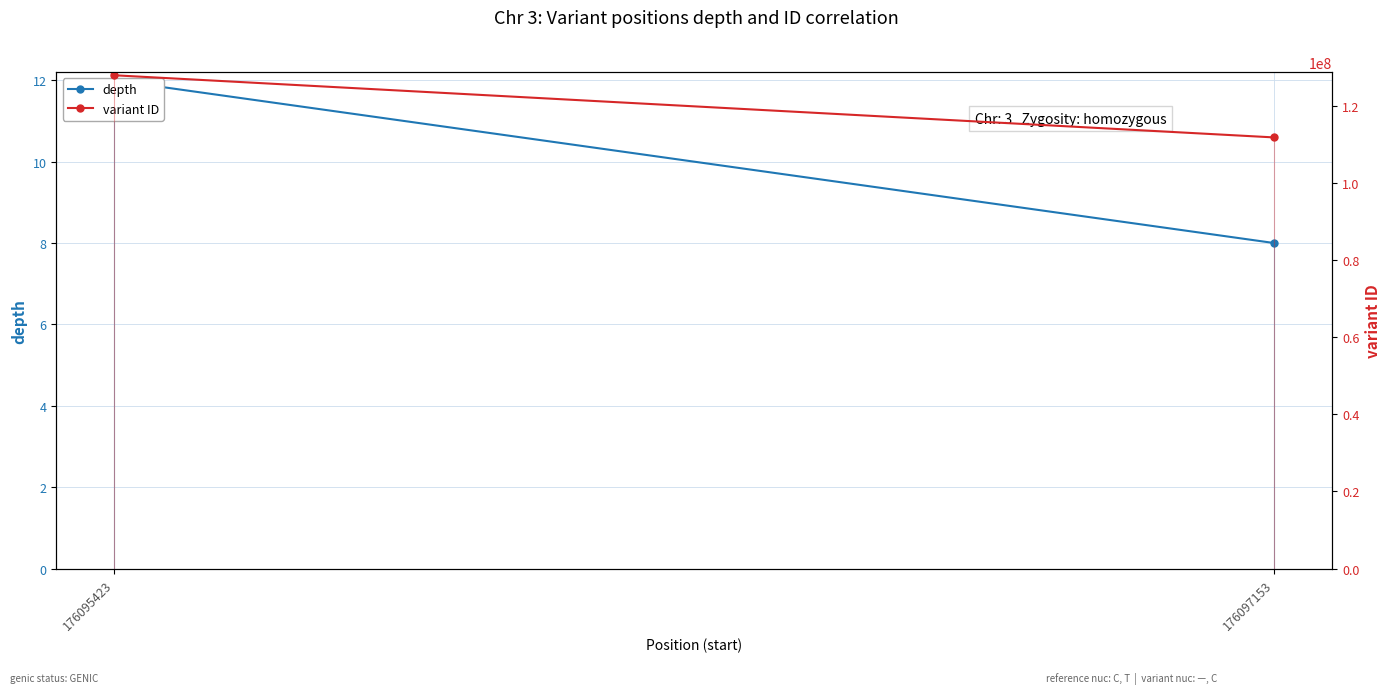

At how many categories does at least one series exceed 126298408?

1